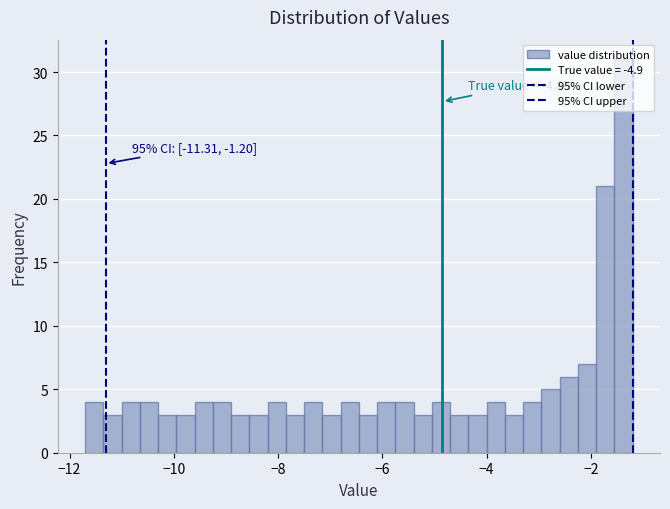

Read against the x-axis, roughly where is the centre of the tallest bar?

-1.4